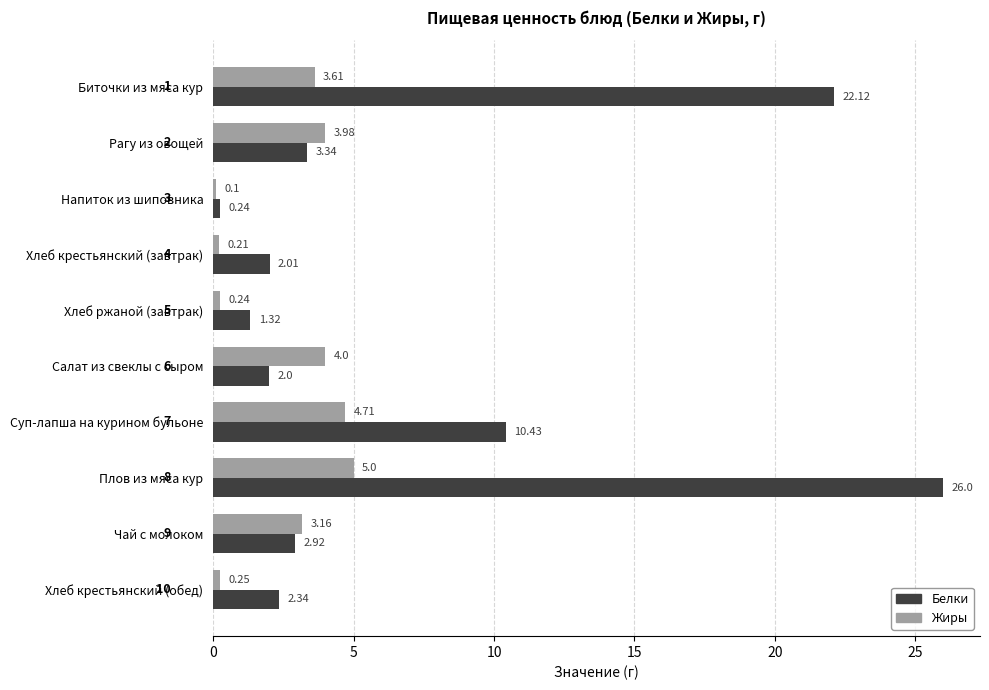

At Плов из мяса кур, list the series in order from largest to smallest.

Белки, Жиры